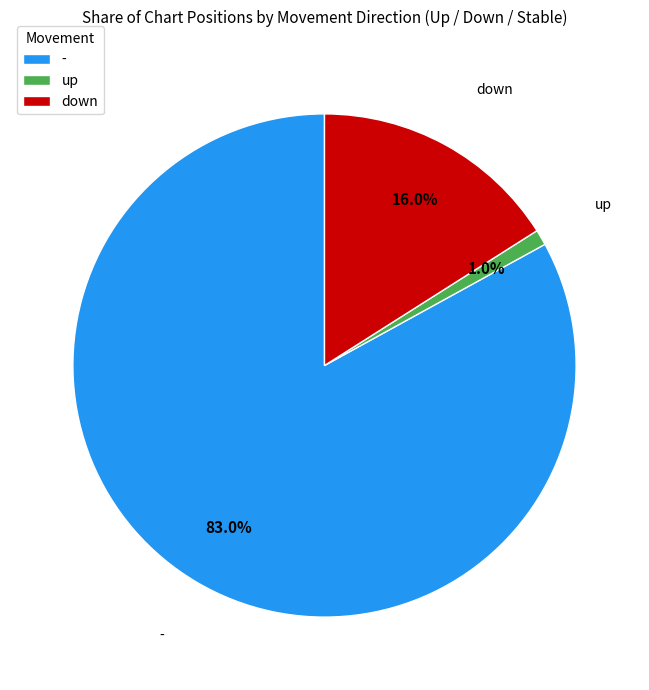

Rank the categories by value from highest to lowest.

-, down, up